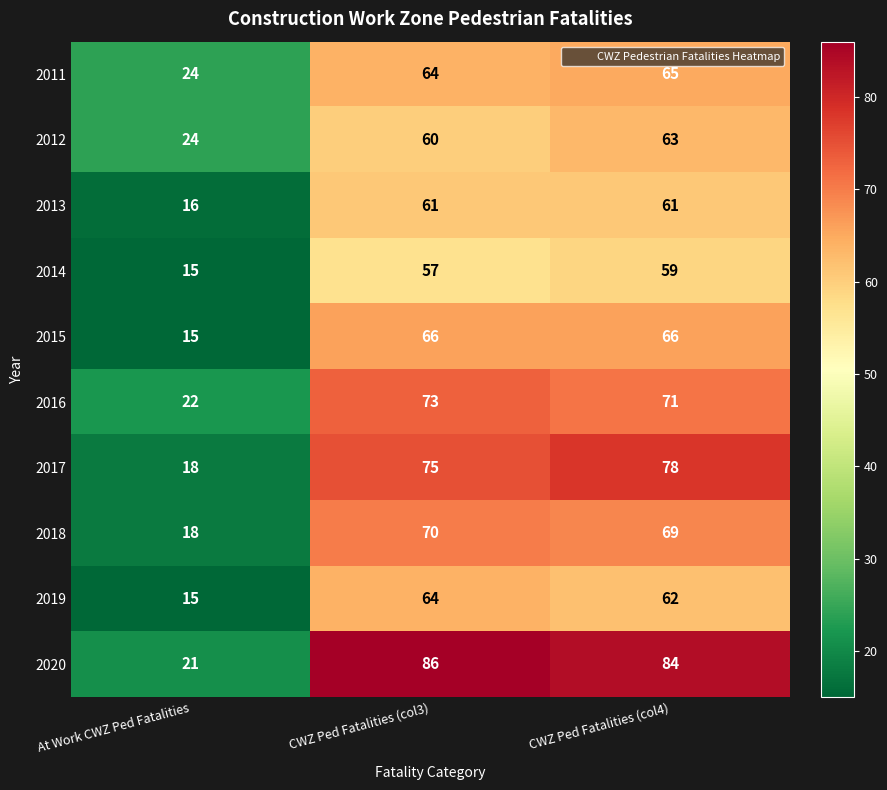

Is the value of 2019 at CWZ Ped Fatalities (col3) greater than the value of 2017 at At Work CWZ Ped Fatalities?

Yes